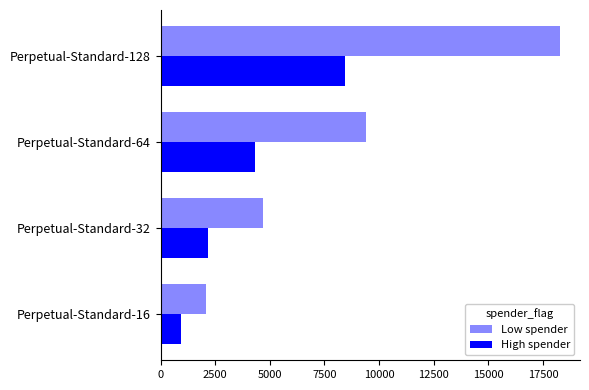

What are all the series names shown in the legend?

Low spender, High spender